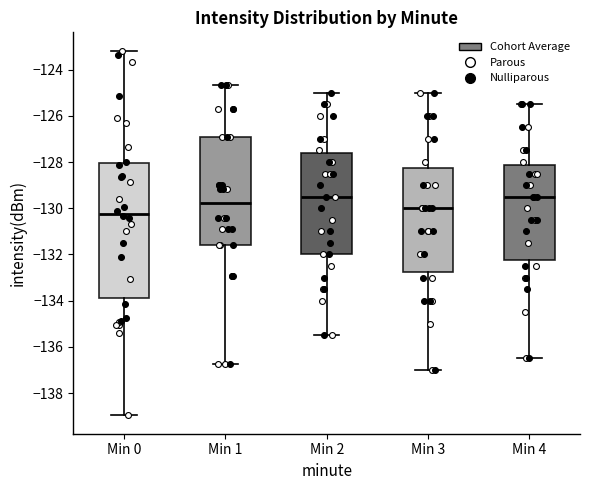

Reading left to right, read every box against the y-axis: the position of its median line, the range the box covers, and the ends of its whiskers. The values are not printed on the chart, so give them approximately, as read against the axis.

Min 0: median -130.2, box -133.8 to -128.0, whiskers -139.0 to -123.2
Min 1: median -129.8, box -131.6 to -127.0, whiskers -136.8 to -124.6
Min 2: median -129.4, box -132.0 to -127.6, whiskers -135.4 to -125.0
Min 3: median -130.0, box -132.8 to -128.2, whiskers -137.0 to -125.0
Min 4: median -129.4, box -132.2 to -128.2, whiskers -136.4 to -125.4